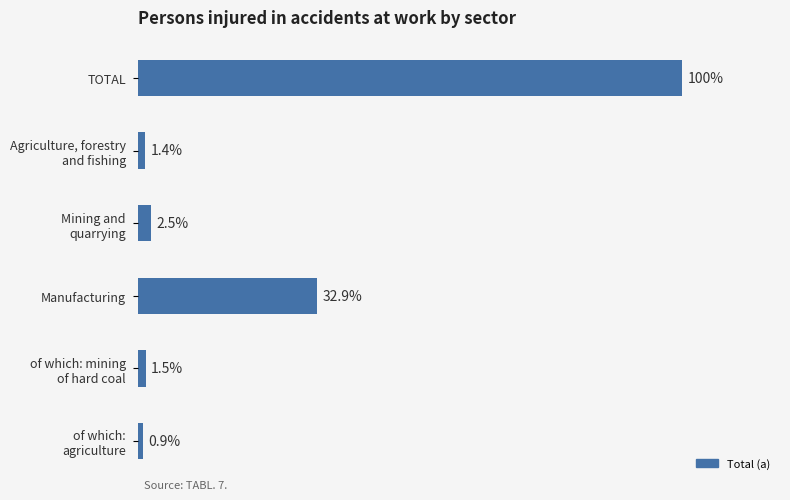

Does the chart contain any negative values?

No